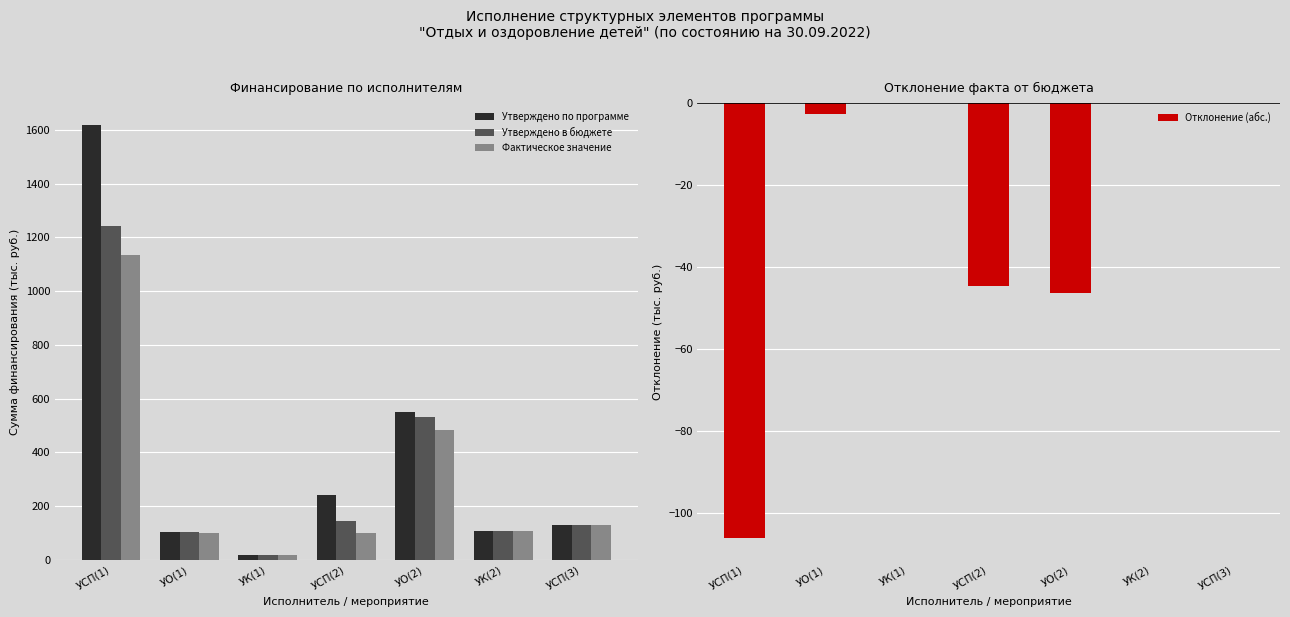

Reading right to left, what are all the values shown in this chart?

Утверждено по программе: 130.0	107.2	549.2	241.3	17.5	102.5	1617.2
Утверждено в бюджете: 130.0	107.2	530.5	143.9	17.5	102.5	1241.8
Фактическое значение: 130.0	107.2	484.3	99.3	17.5	100.0	1135.6
Отклонение (абс.): 0.0	0.0	-46.2	-44.6	0.0	-2.5	-106.2